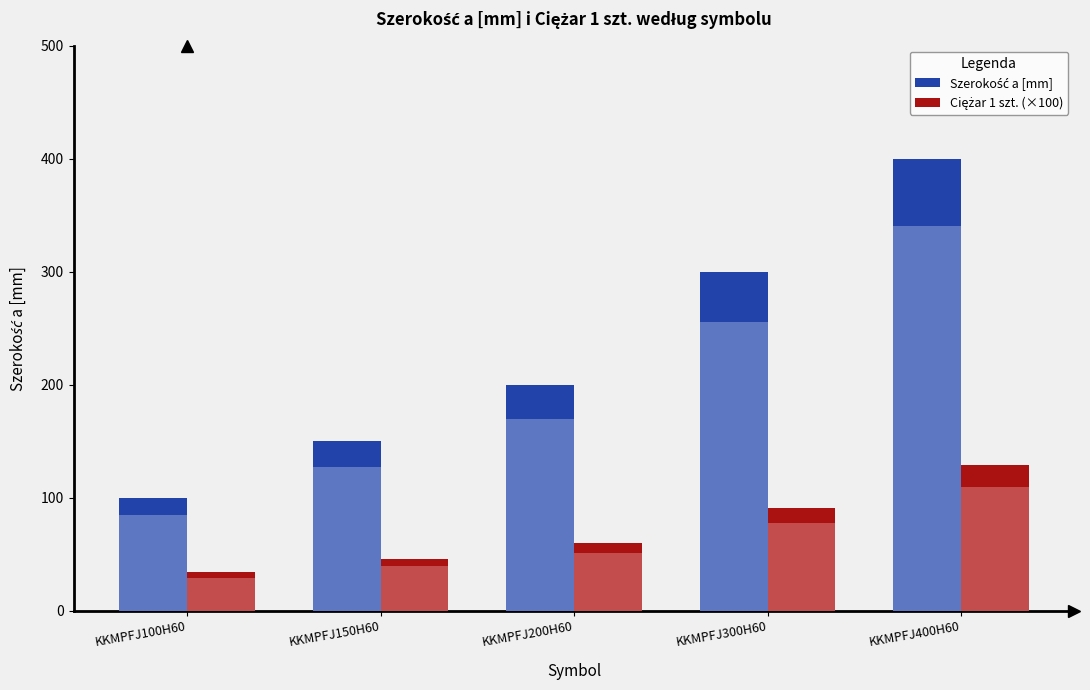

What position from the right is KKMPFJ100H60?

5